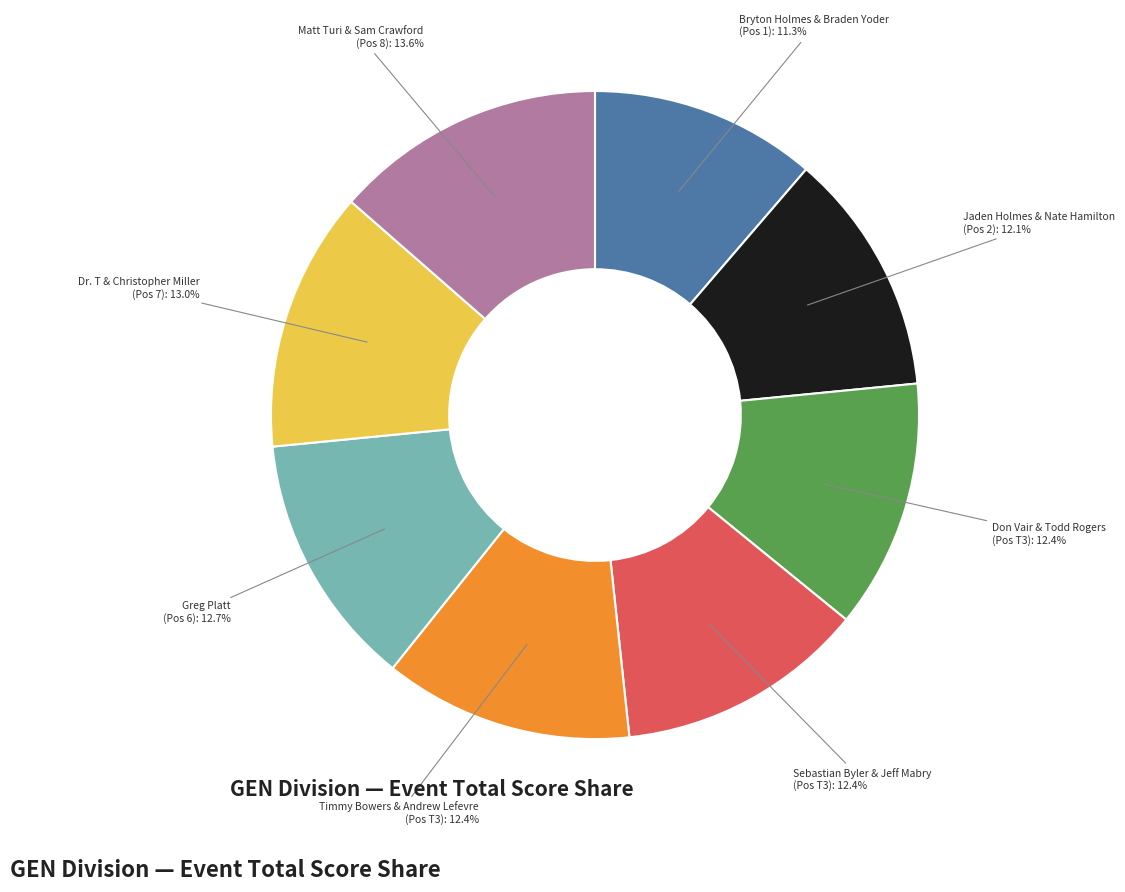

Is there any slice that represents more than half of the pie?

No